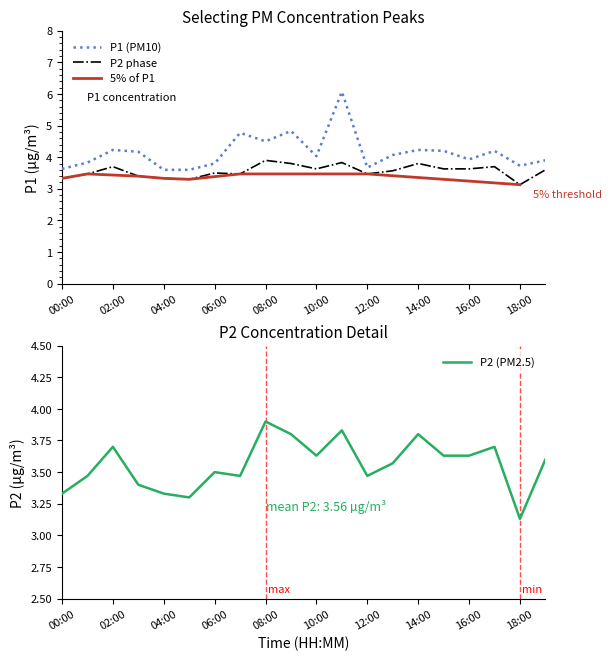

What is the smallest value displayed?

3.1